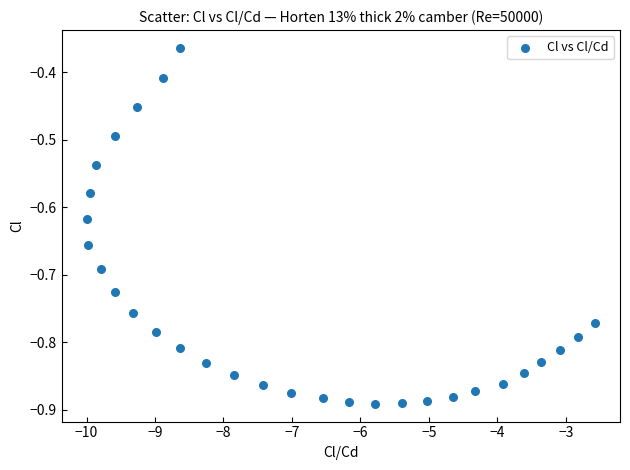

What is the range of Y values (max minus min)?

0.5